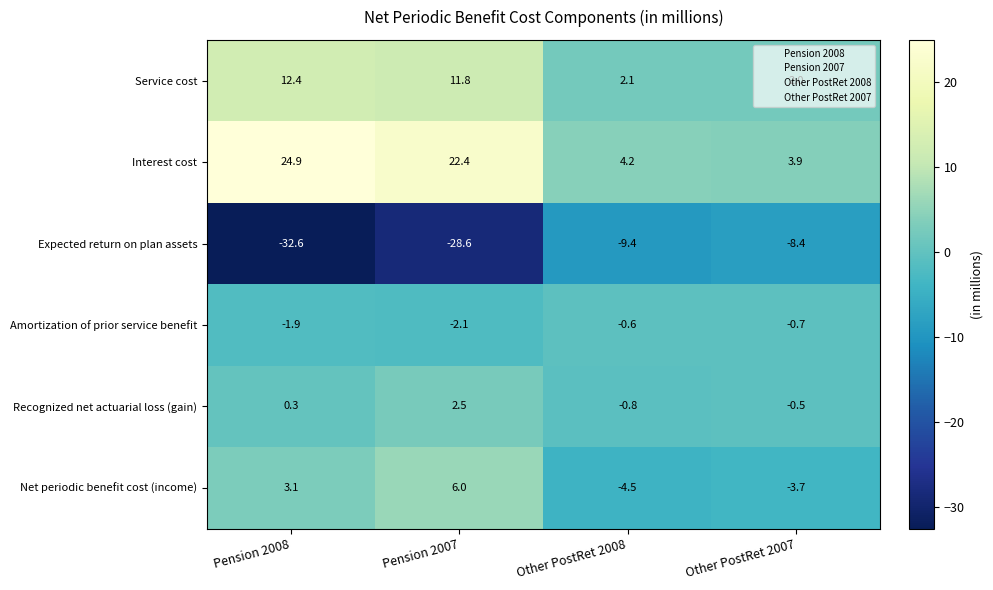

Which series has the largest total across all categories?

Interest cost